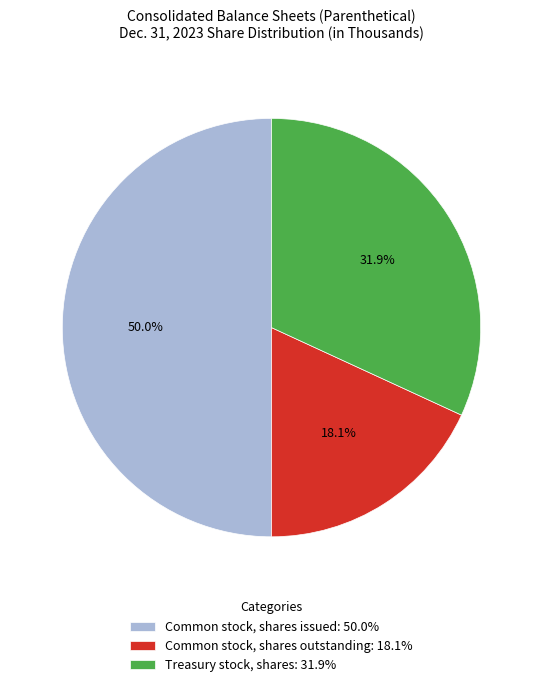

Rank the categories by value from lowest to highest.

Common stock, shares outstanding, Treasury stock, shares, Common stock, shares issued